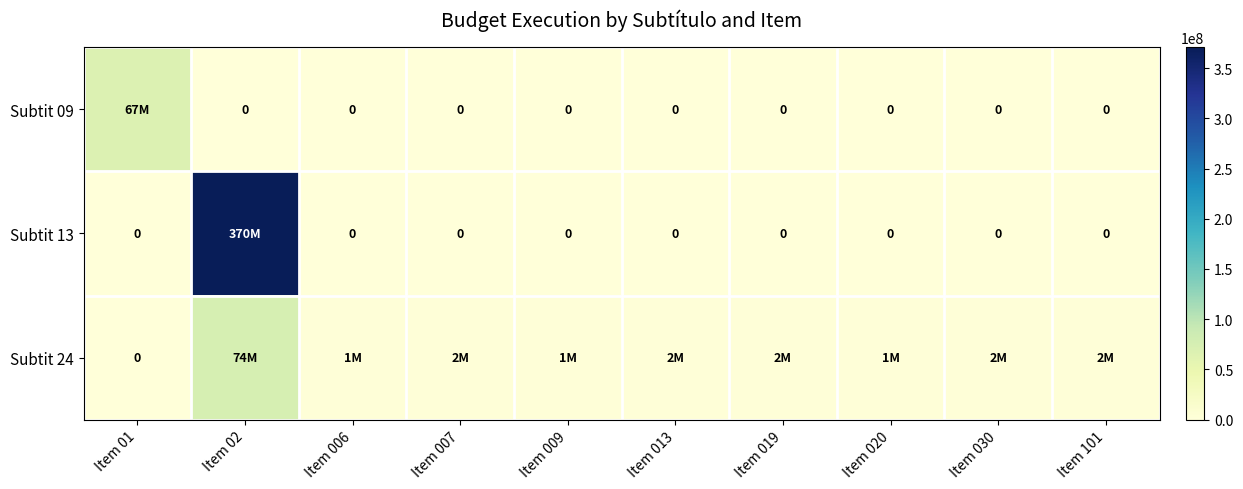

Which series has the largest total across all categories?

Subtit 13